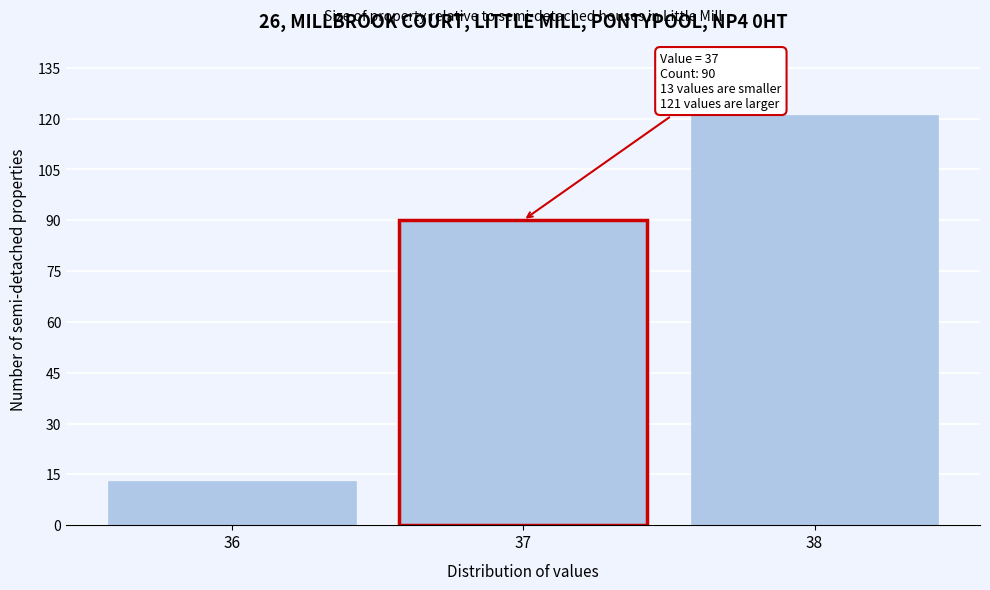

Reading left to right, extract all data points from this chart.

36=13	37=90	38=121